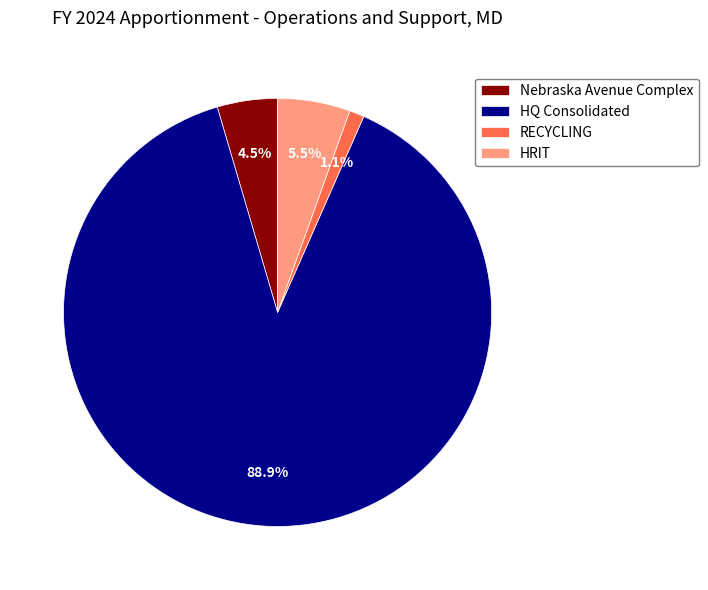

Which slice is the smallest?

RECYCLING